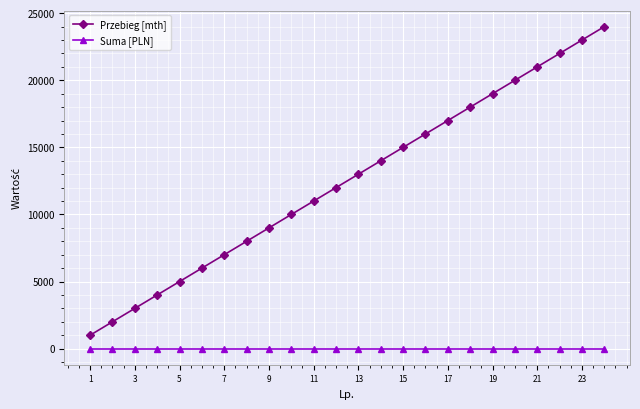

True or false: Suma [PLN] and Przebieg [mth] intersect in this chart.

False